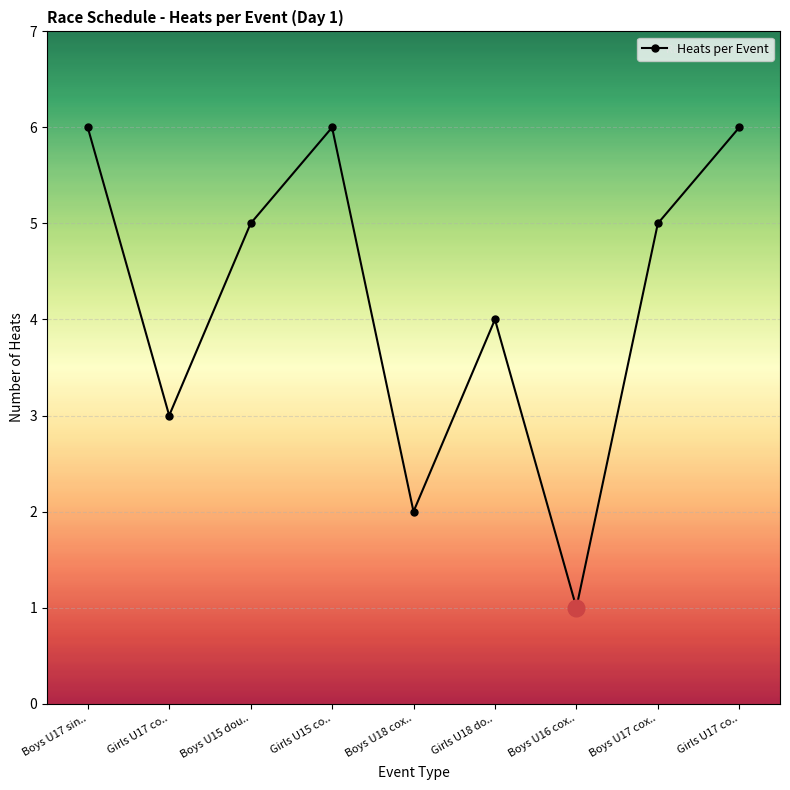

How many series are shown in this chart?

1